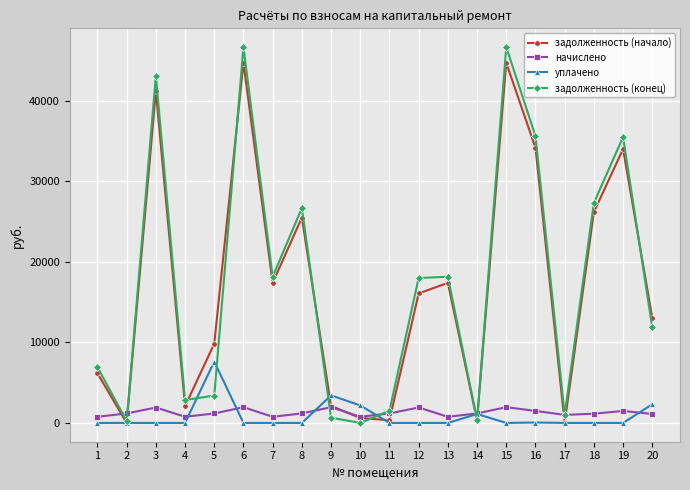

How many interior local peaks does the начислено series have?

6